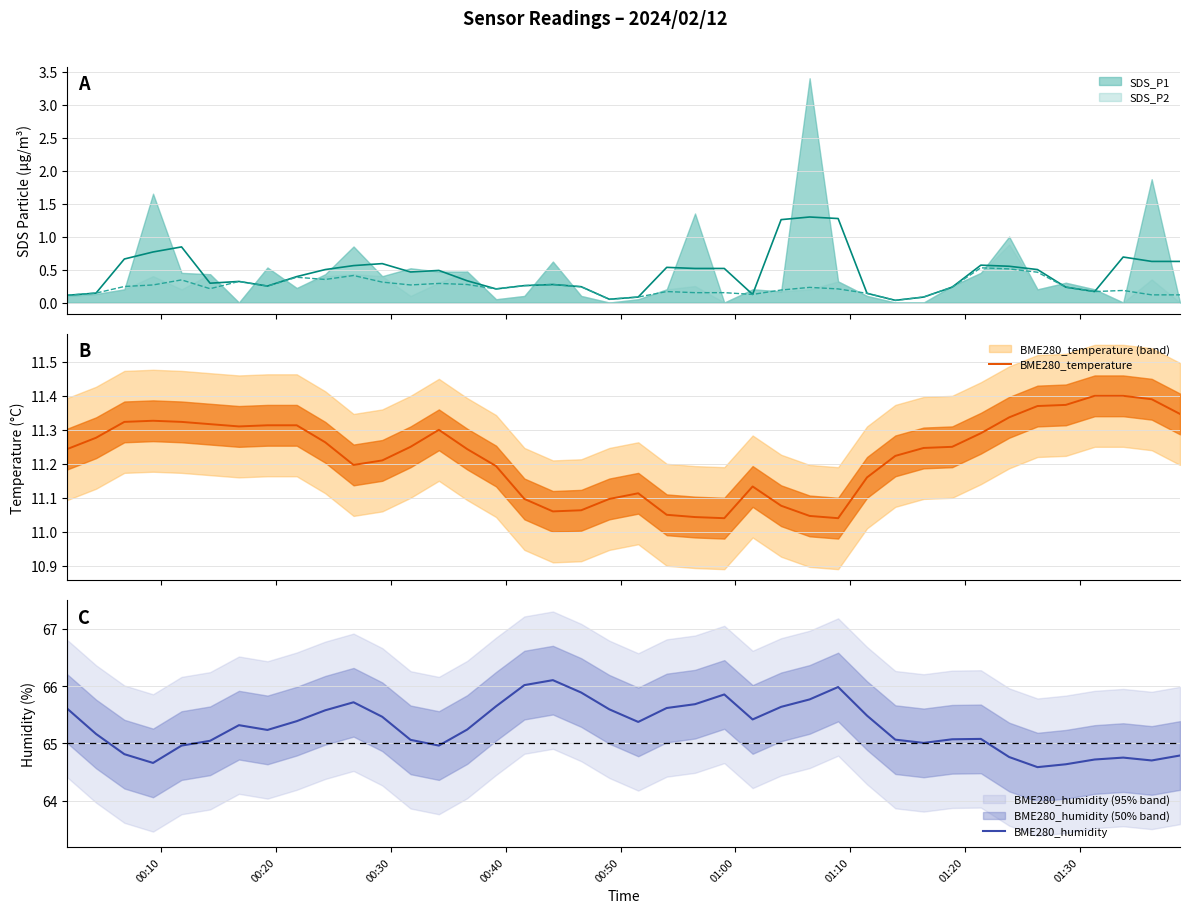

What is the highest value of the BME280_humidity series?

66.1